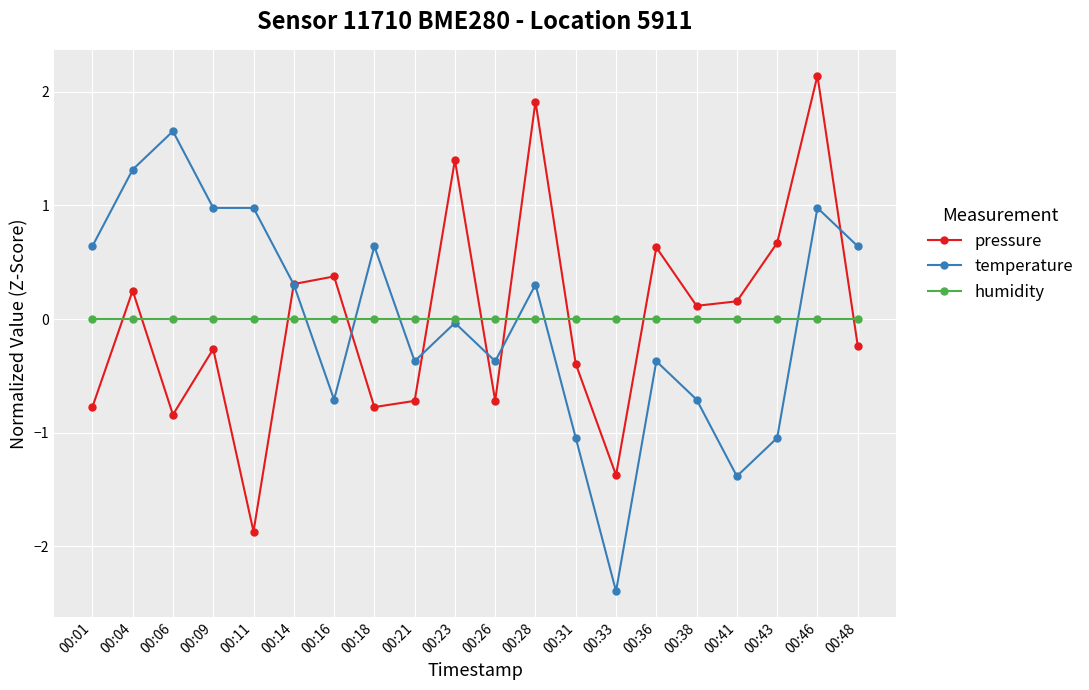

How many lines are shown in the chart?

3